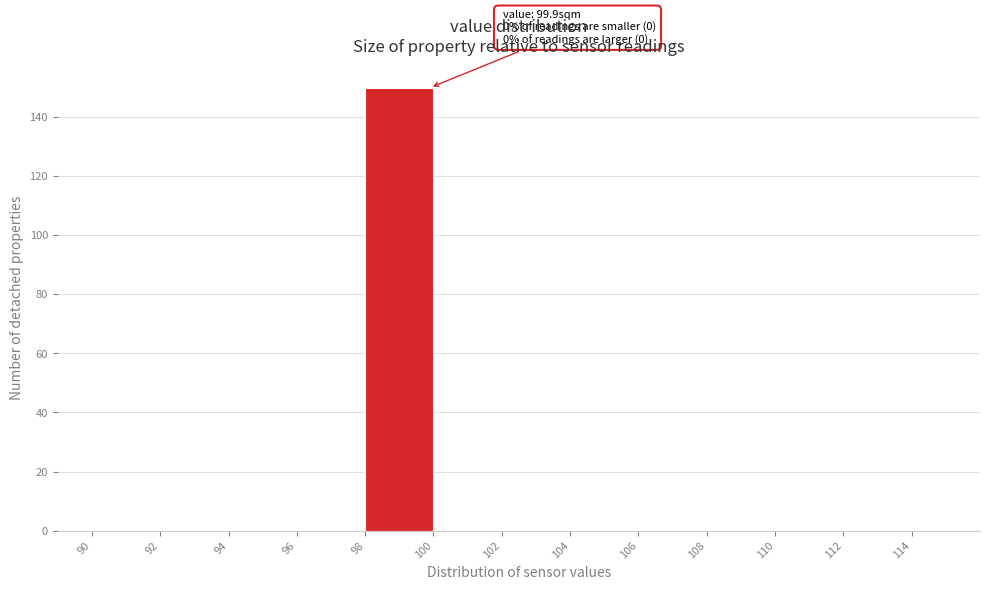

Over which range of the x-axis is the bar tallest?

98 to 100